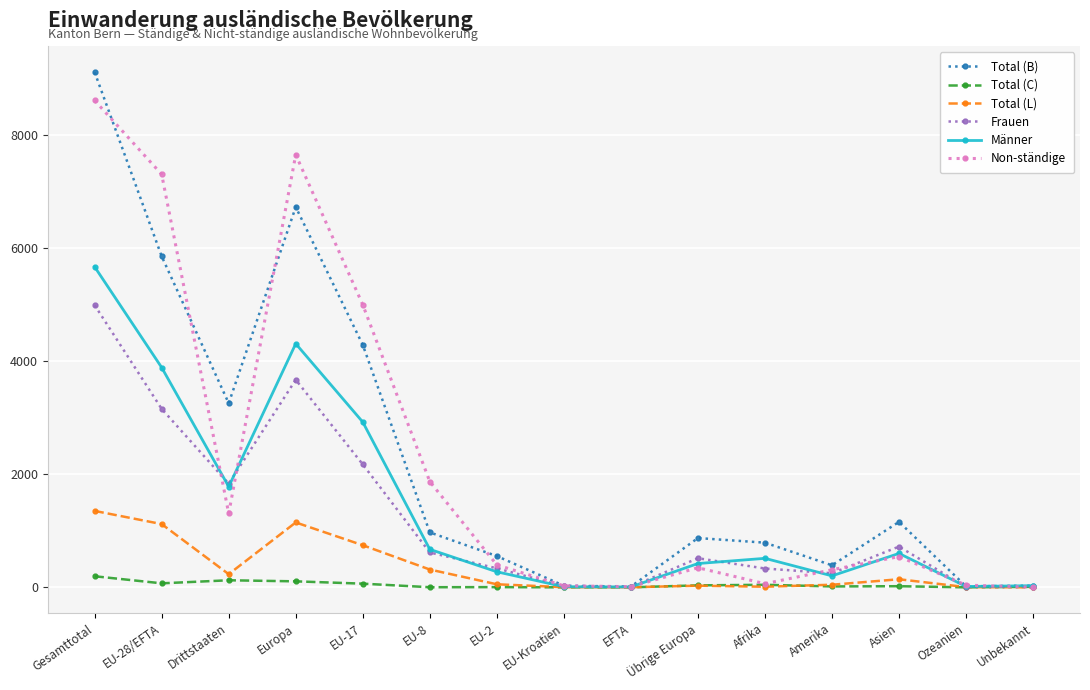

How many lines are shown in the chart?

6